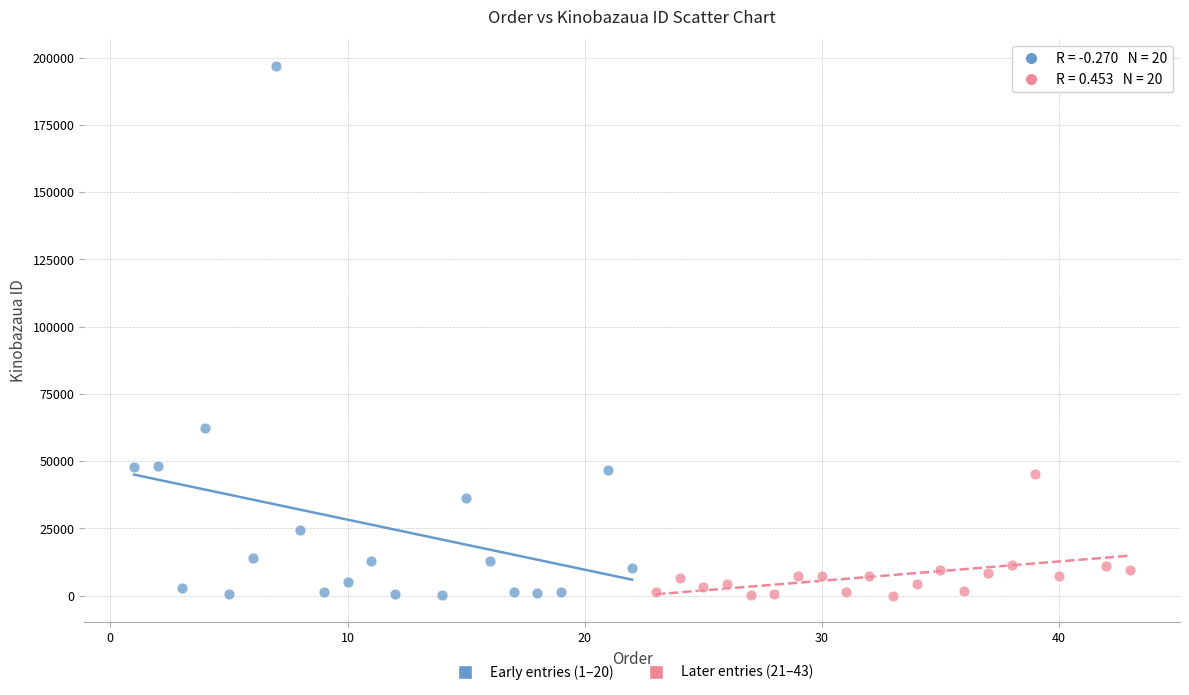

Which series has the widest spread of Y values?

Early entries (1–20)